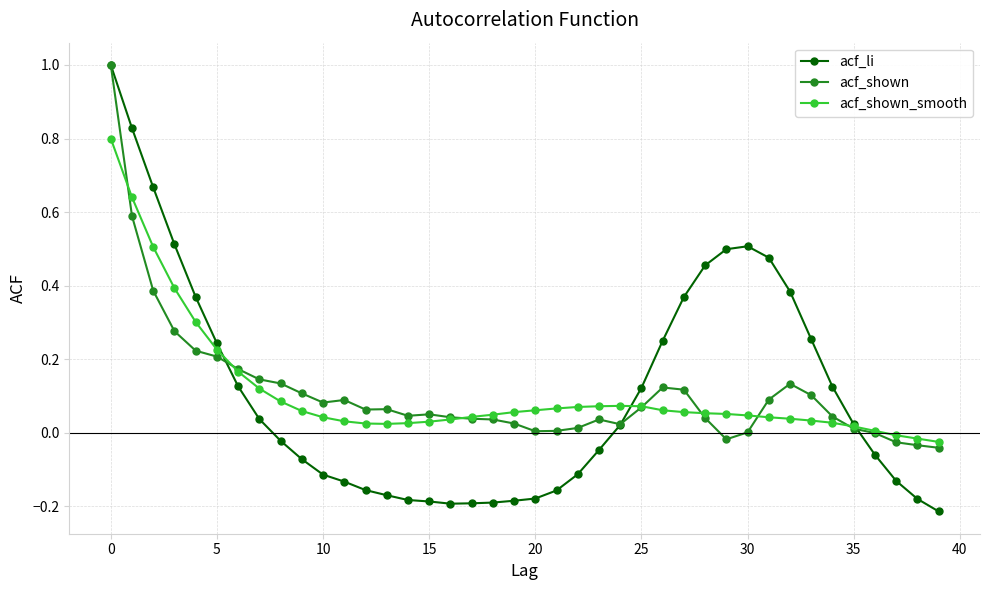

How many negative values does the acf_li series have?

20